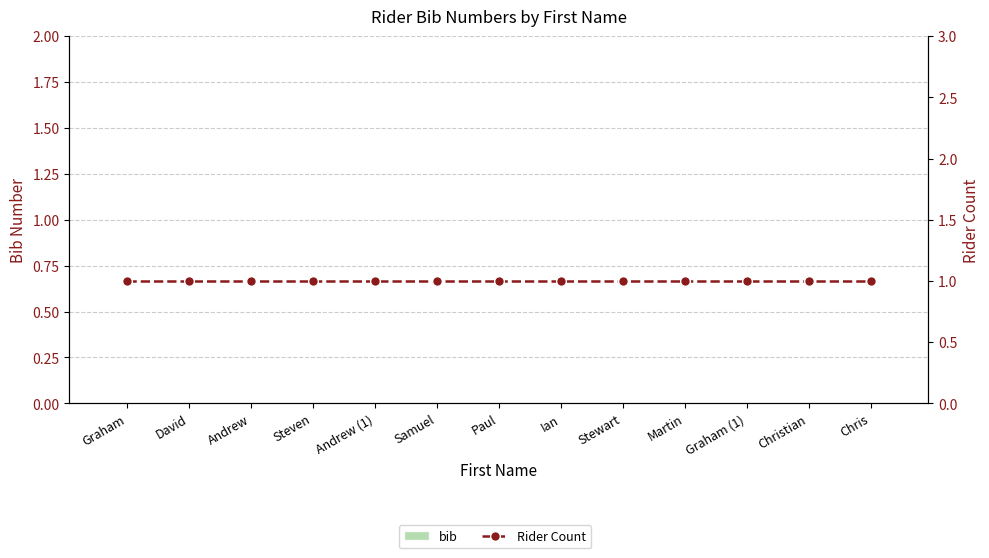

Which label corresponds to the smallest value in the chart?

Graham